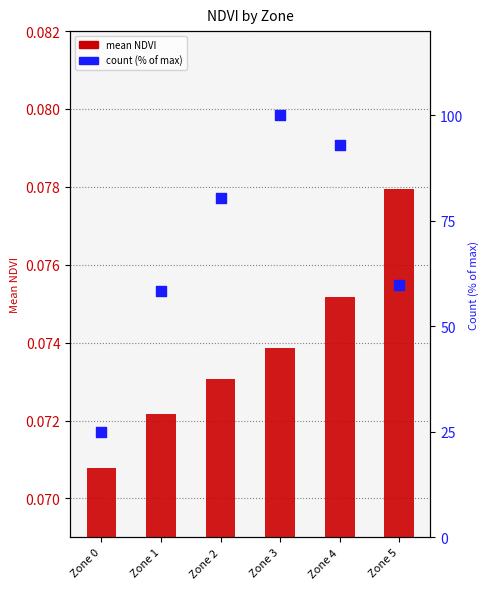

What are all the series names shown in the legend?

mean NDVI, count (% of max)